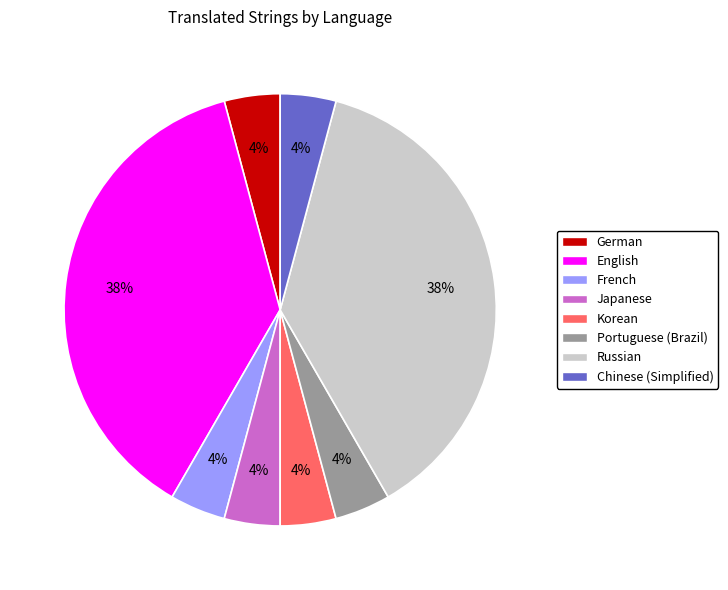

Is the sum of French and Chinese (Simplified) greater than half?

No